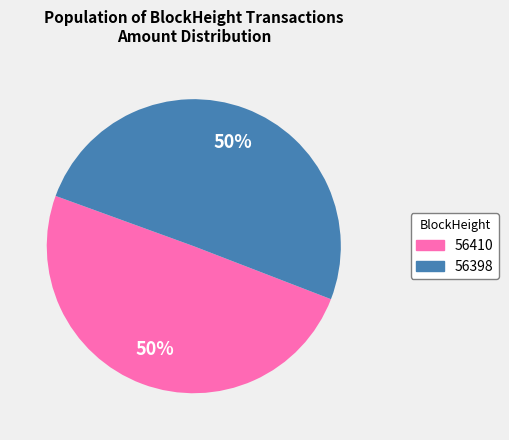

Which slice represents more than half of the pie?

56398